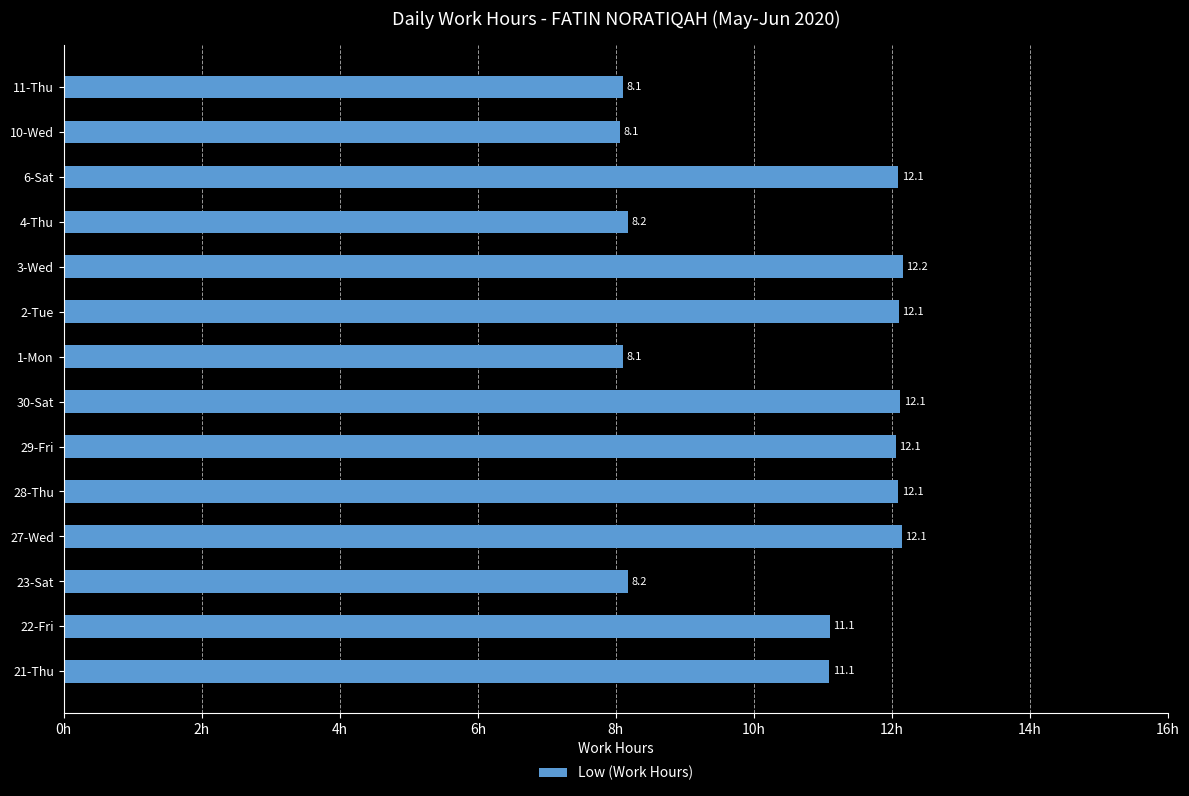

Reading top to bottom, what are all the values shown in this chart?

8.1	8.1	12.1	8.2	12.2	12.1	8.1	12.1	12.1	12.1	12.1	8.2	11.1	11.1